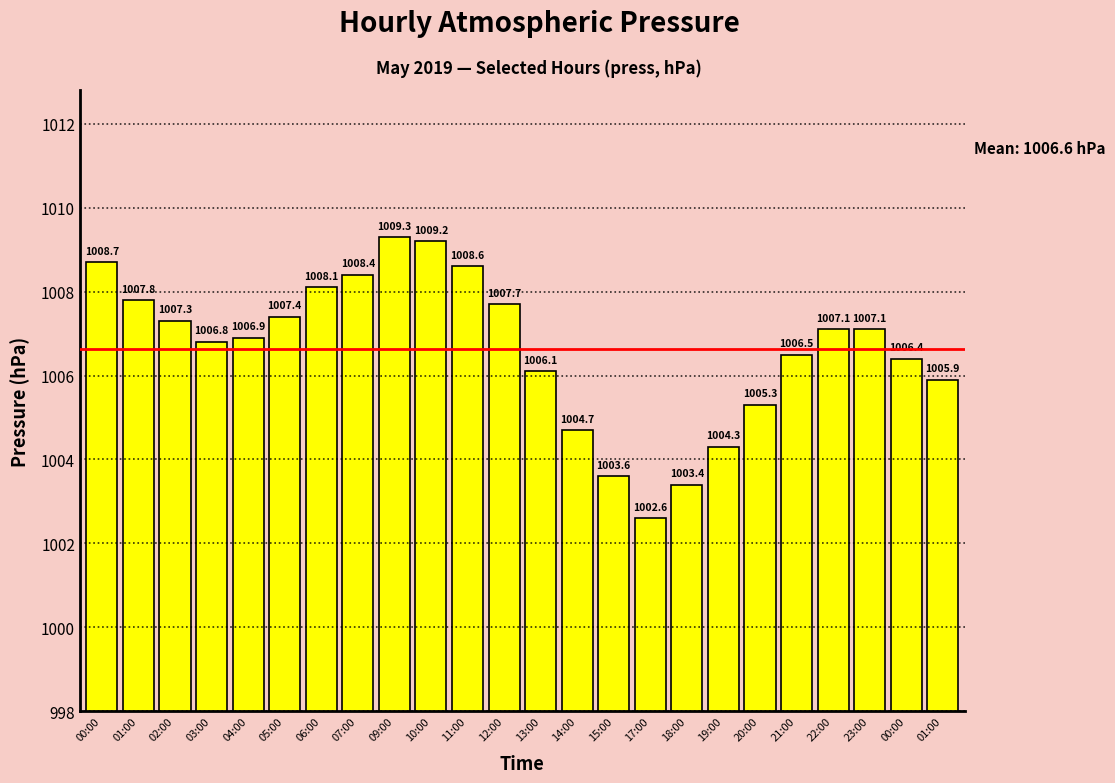

What is the sum of the values at 21:00 and 12:00?

2014.2